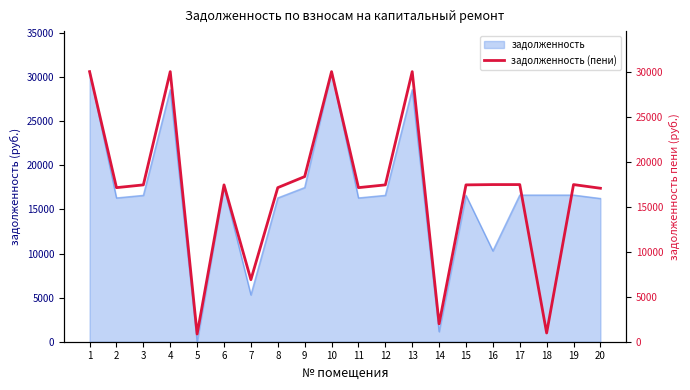

How many points are lower than both their immediate neighbors (excluding endpoints)?

6